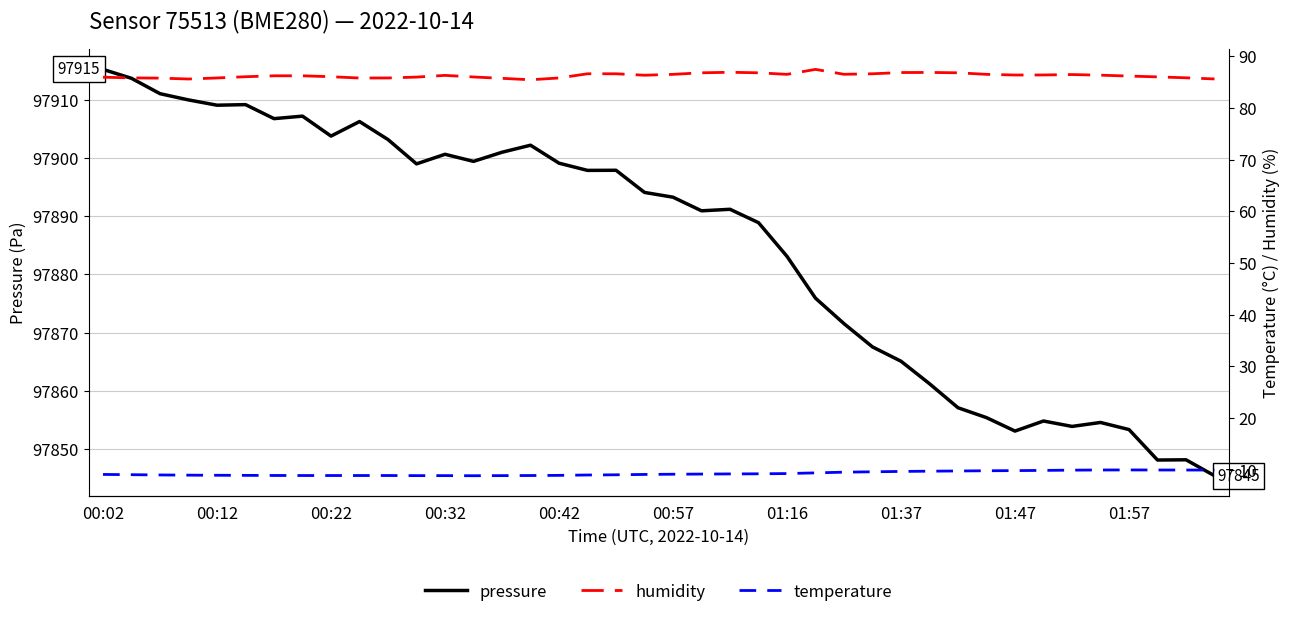

Is it true that pressure equals 97893.3 at 00:57?

True